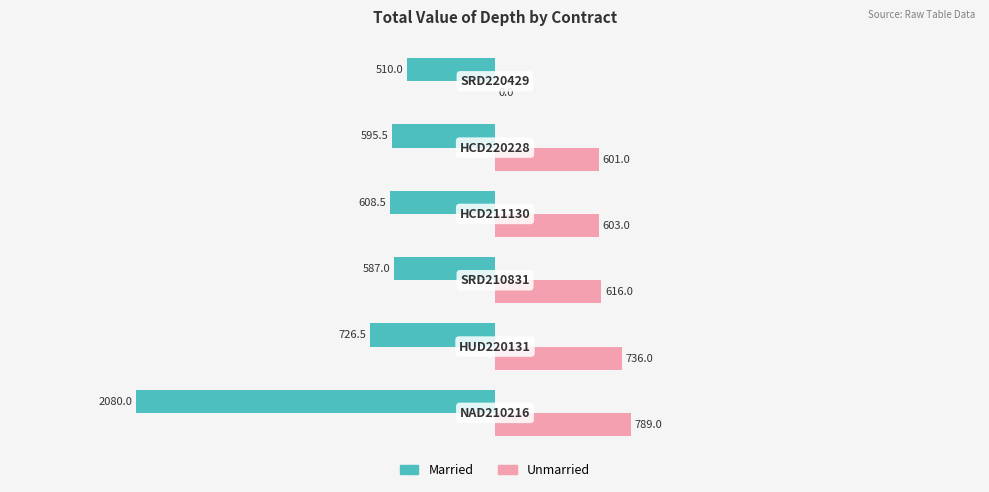

What is the highest value of the Unmarried series?

789.0